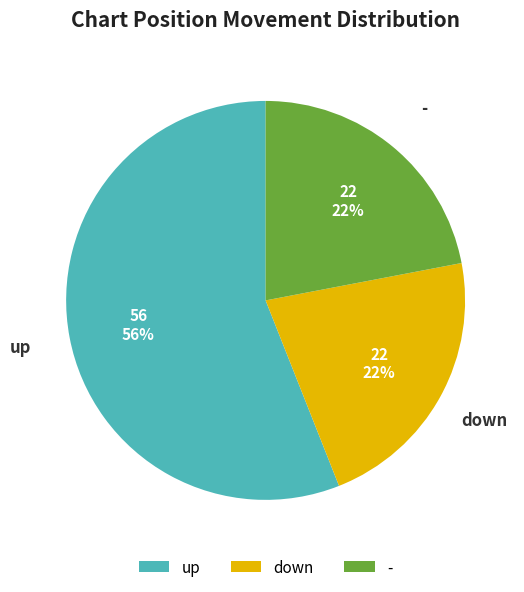

To the nearest percent, what is the difference between the largest and smallest slice percentages?

34%